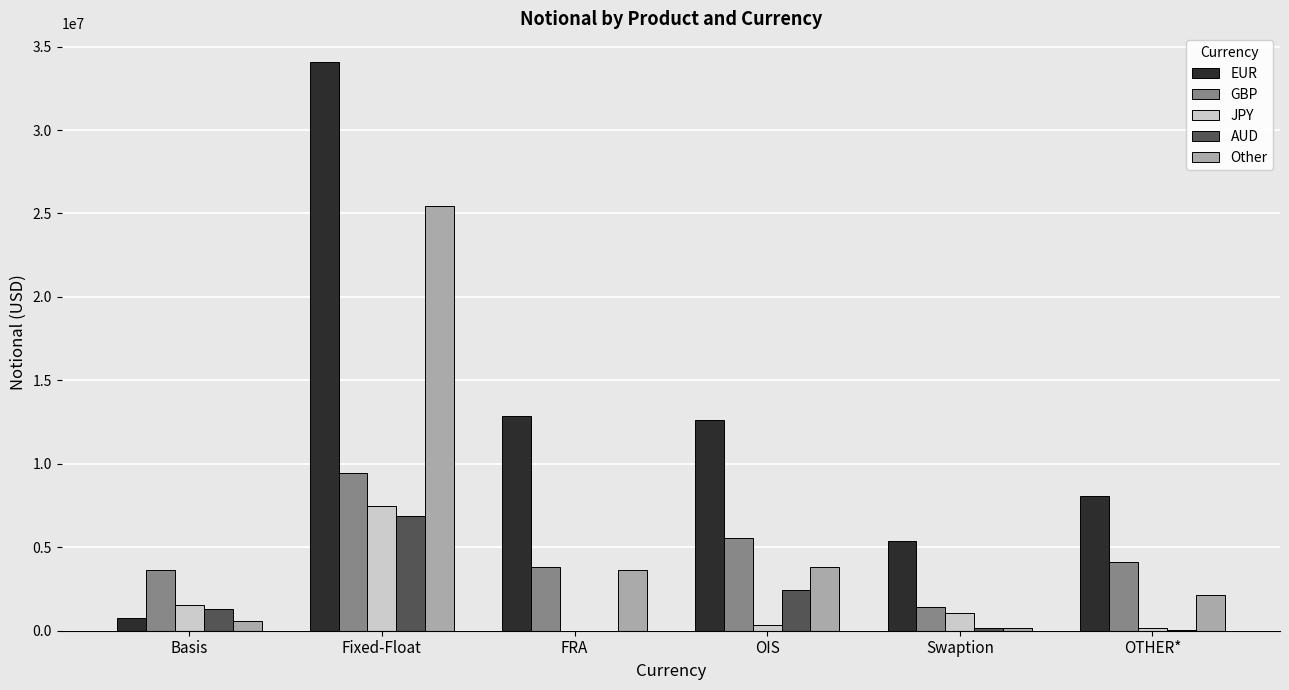

What are all the series names shown in the legend?

EUR, GBP, JPY, AUD, Other